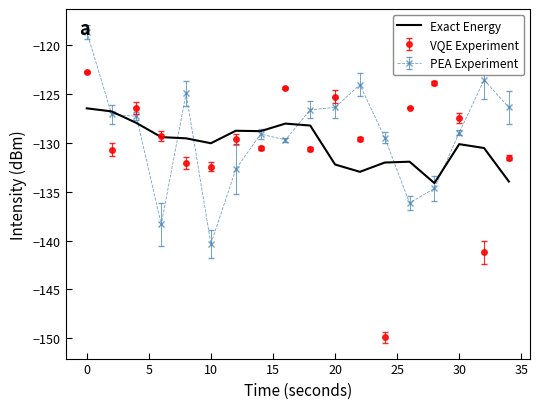

What is the greatest value displayed?

-118.7